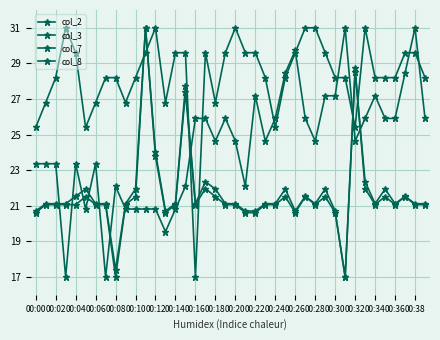

At how many categories does at least one series exceed 25?

40